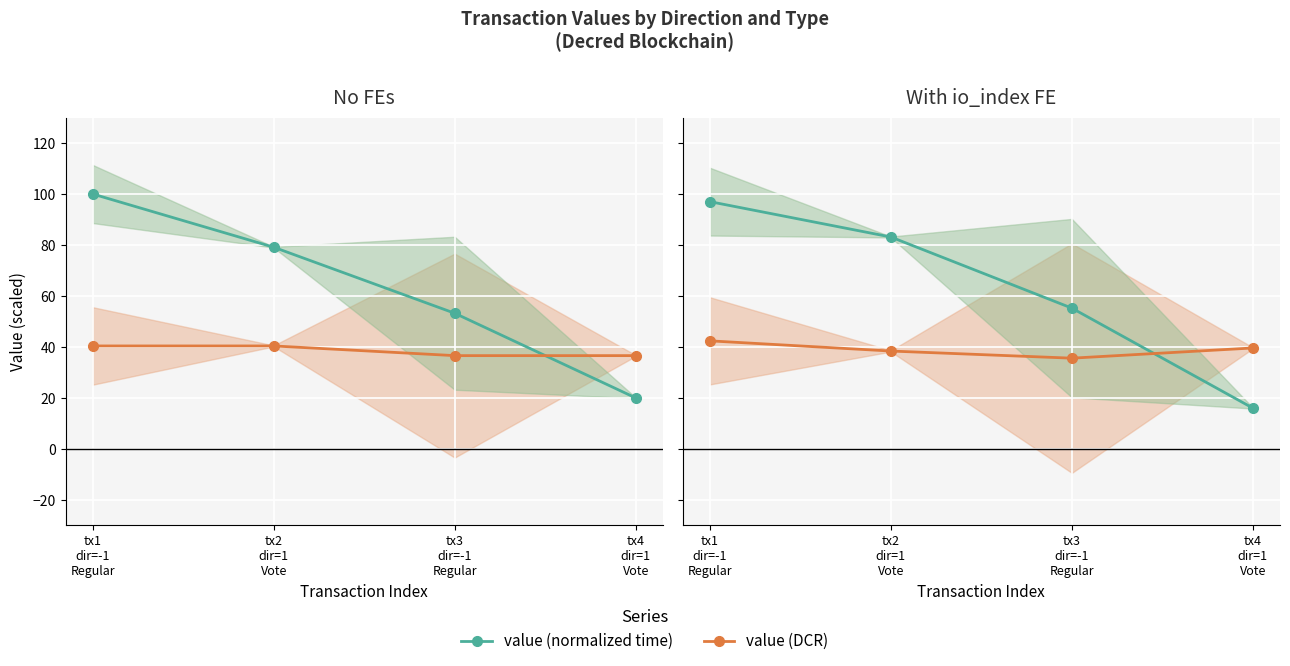

What is the label of the 2nd point from the left?

tx2
dir=1
Vote